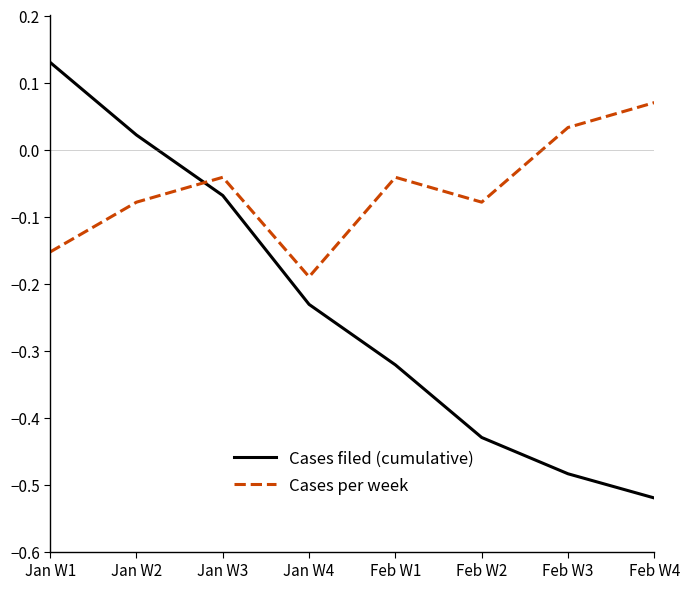

What is the difference between the maximum and minimum values in the Cases per week series?

0.3